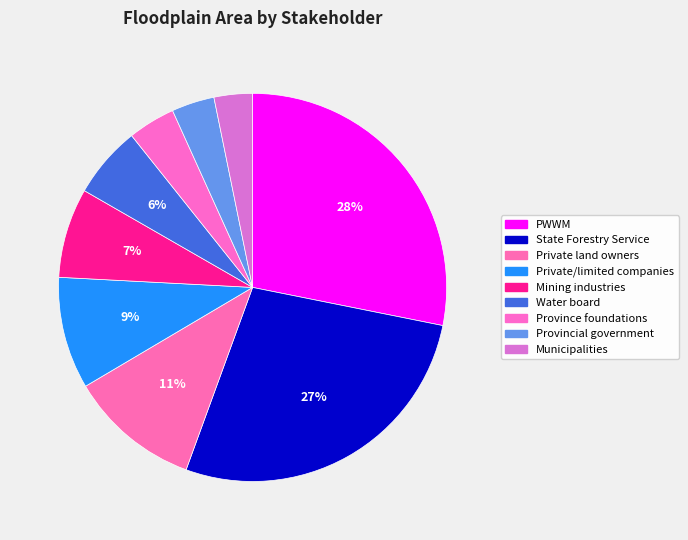

Which slice is the largest?

Public Works and Water Management (PWWM)